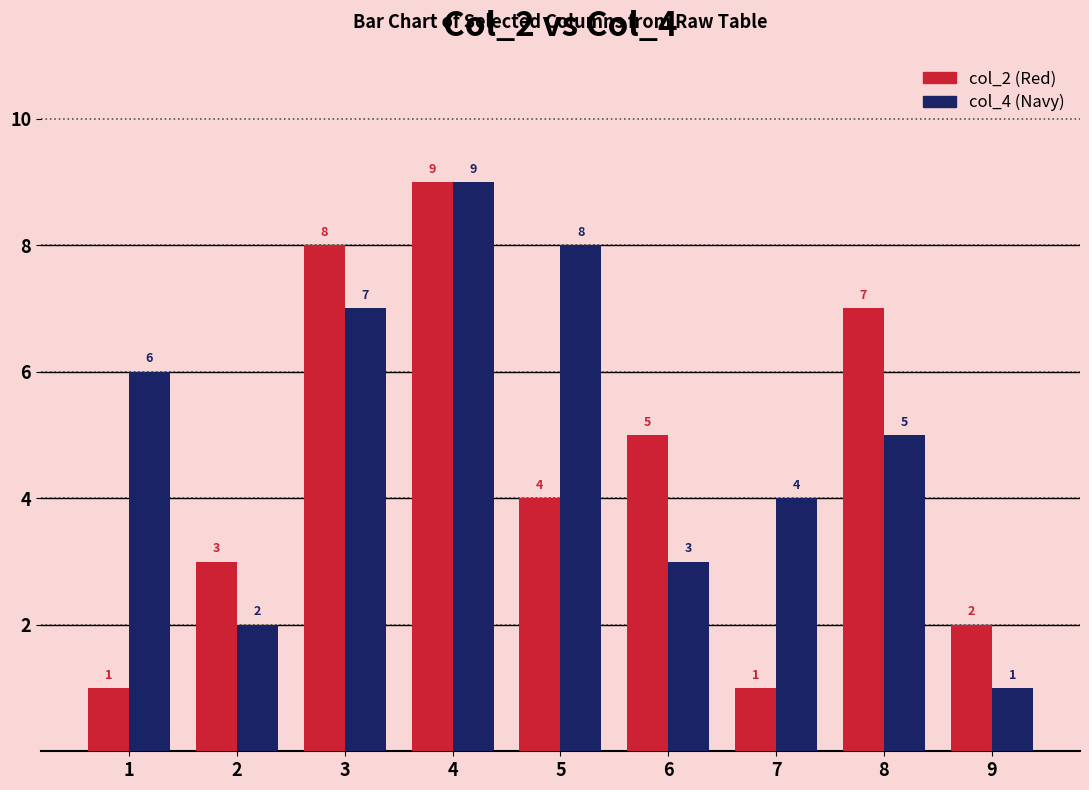

At 3, list the series in order from largest to smallest.

col_2 (Red), col_4 (Navy)